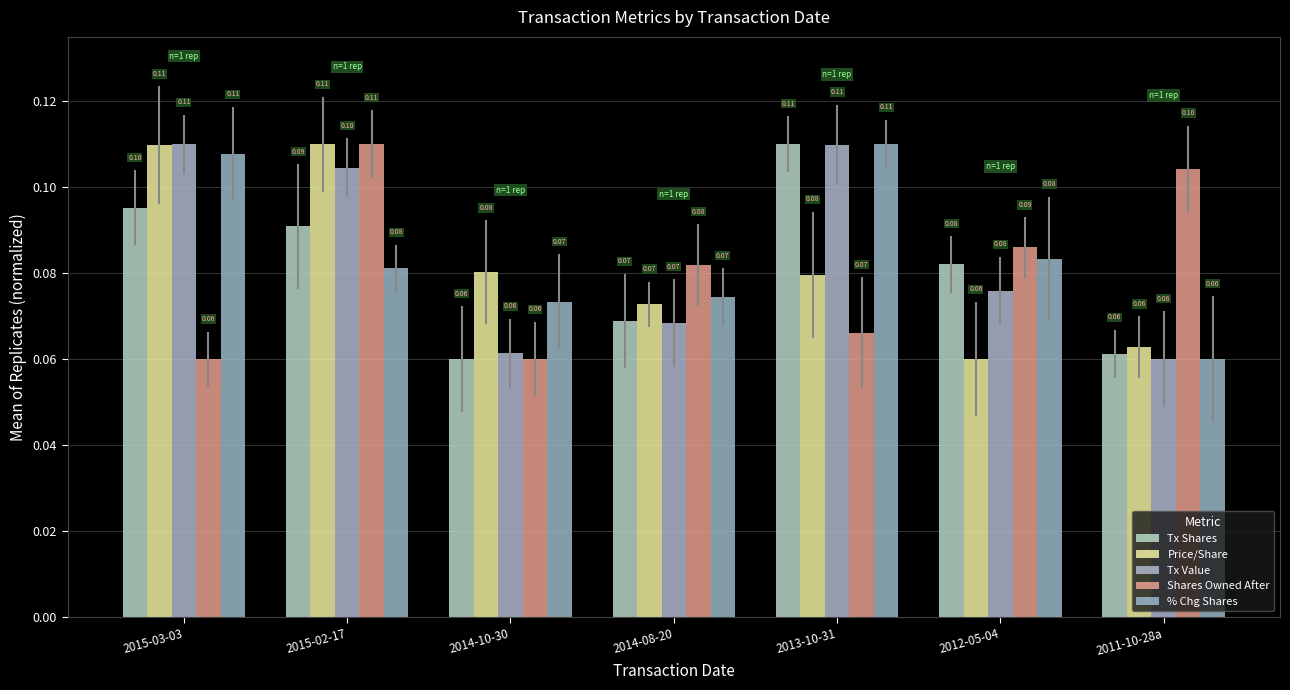

How many categories are shown in the chart?

7